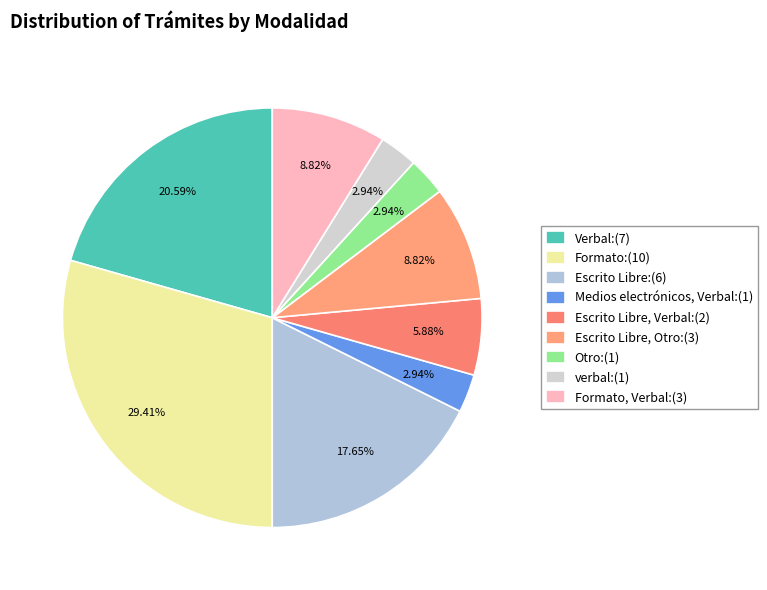

Count the number of slices in the pie.

9